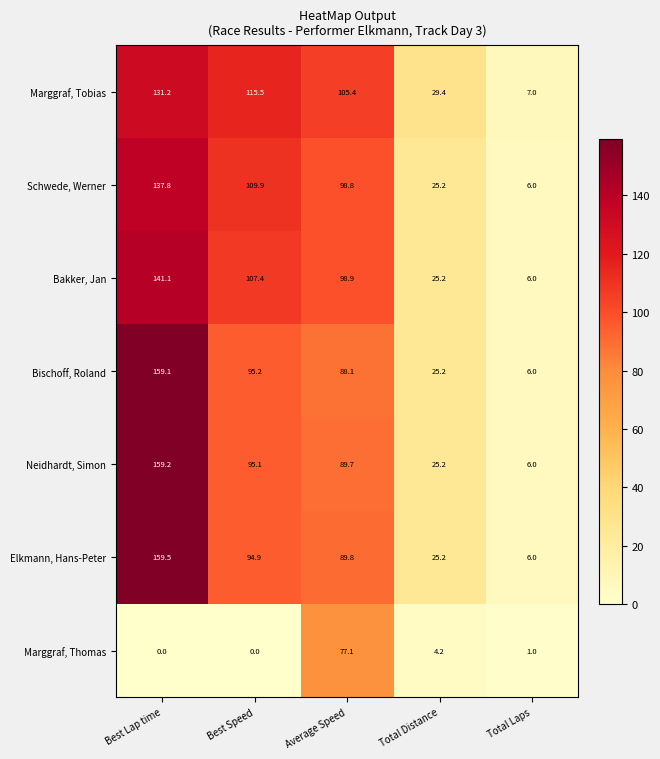

At which category is the sum across all series the highest?

Best Lap time